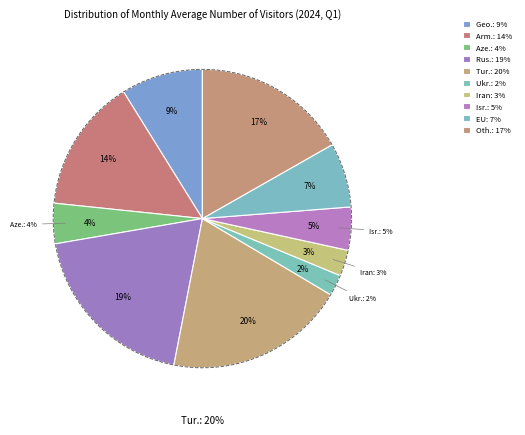

Rank the categories by value from highest to lowest.

Turkey, Russia, Other Countries, Armenia, Georgia, EU Member Countries, Israel, Azerbaijan, Iran, Ukraine